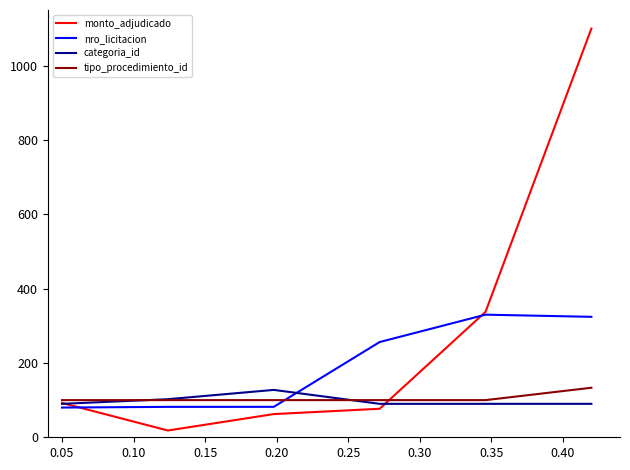

What are all the series names shown in the legend?

monto_adjudicado, nro_licitacion, categoria_id, tipo_procedimiento_id